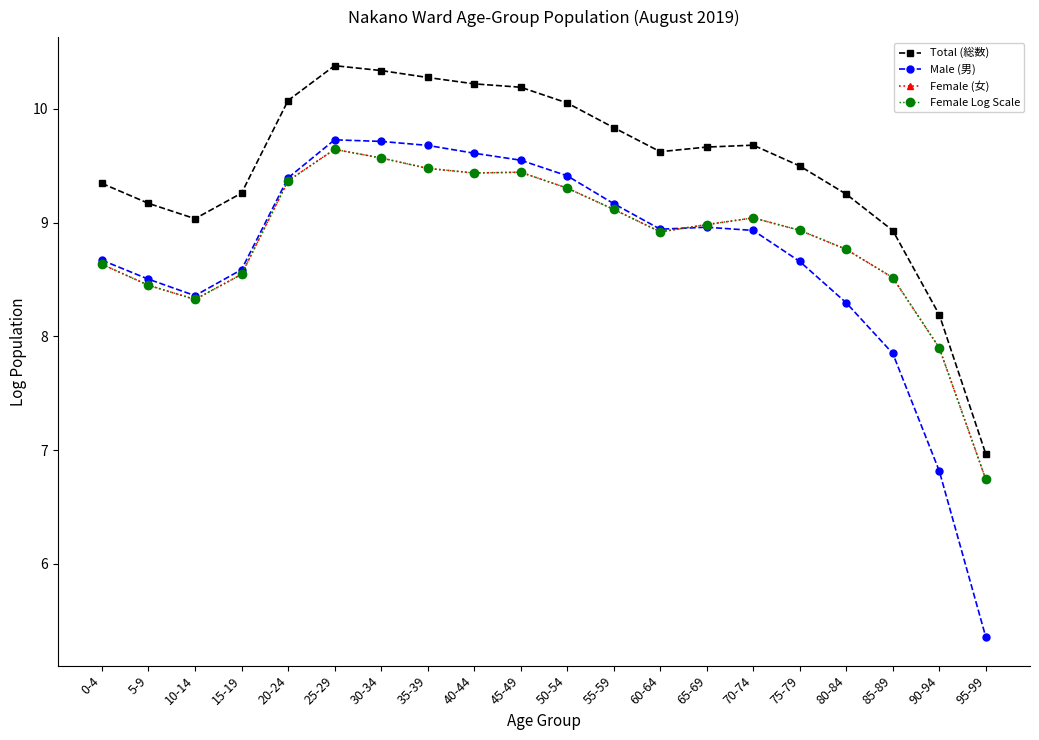

Is this an area chart (filled region under the line)?

No